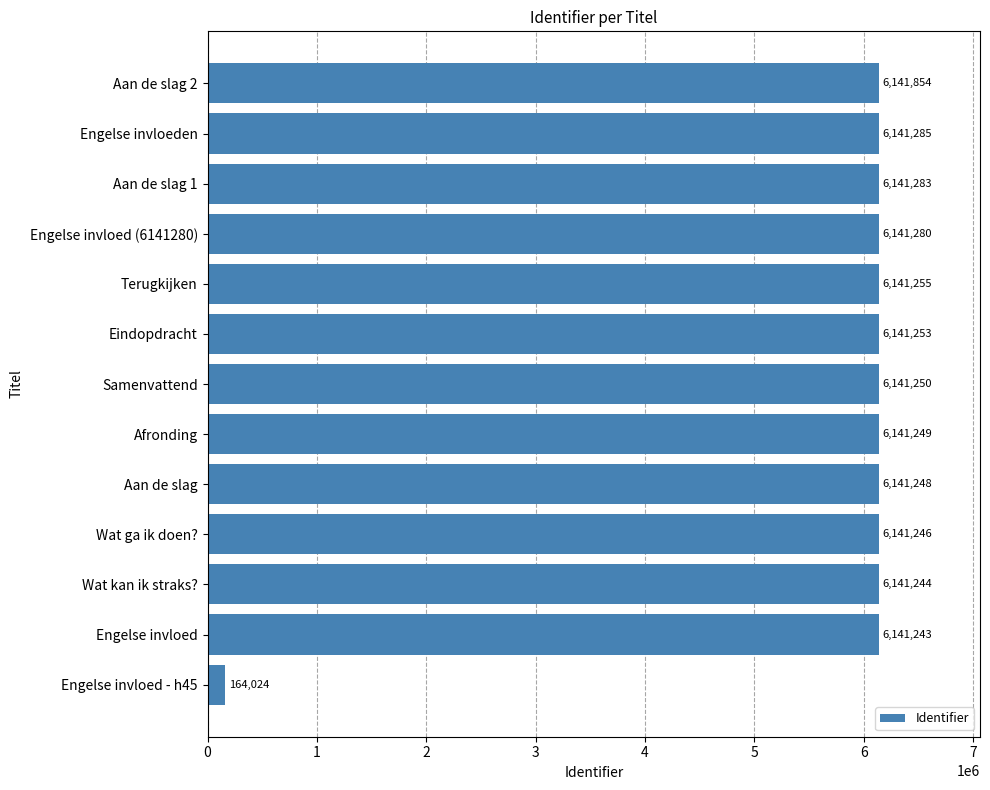

What is the greatest value displayed?

6141854